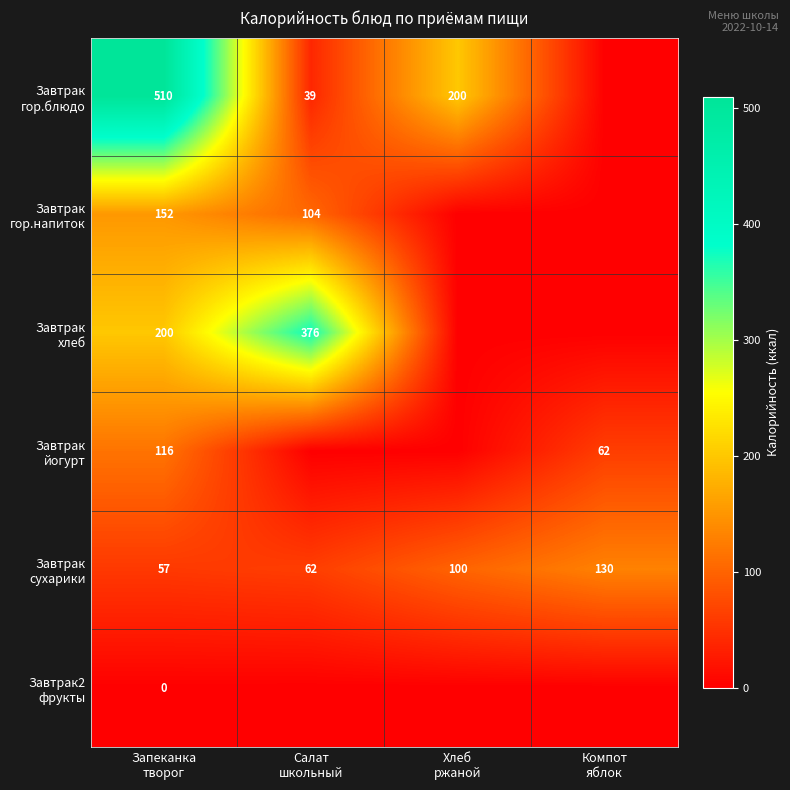

Which series has the largest total across all categories?

Завтрак гор.блюдо